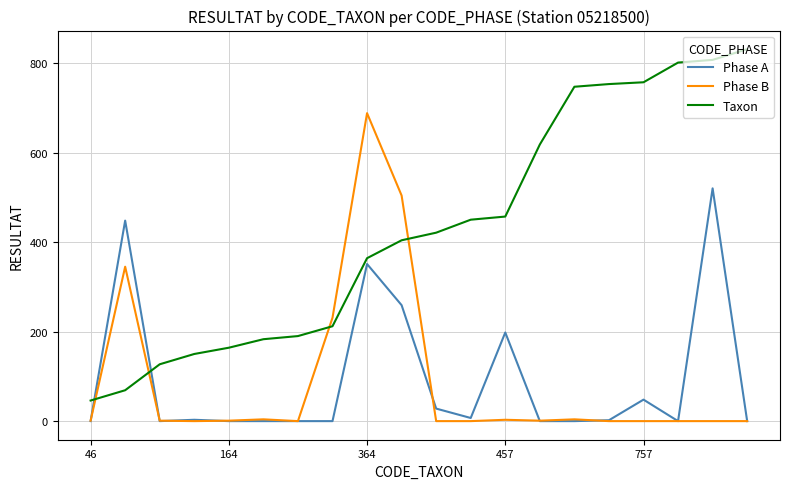

What is the maximum value shown in the chart?

831